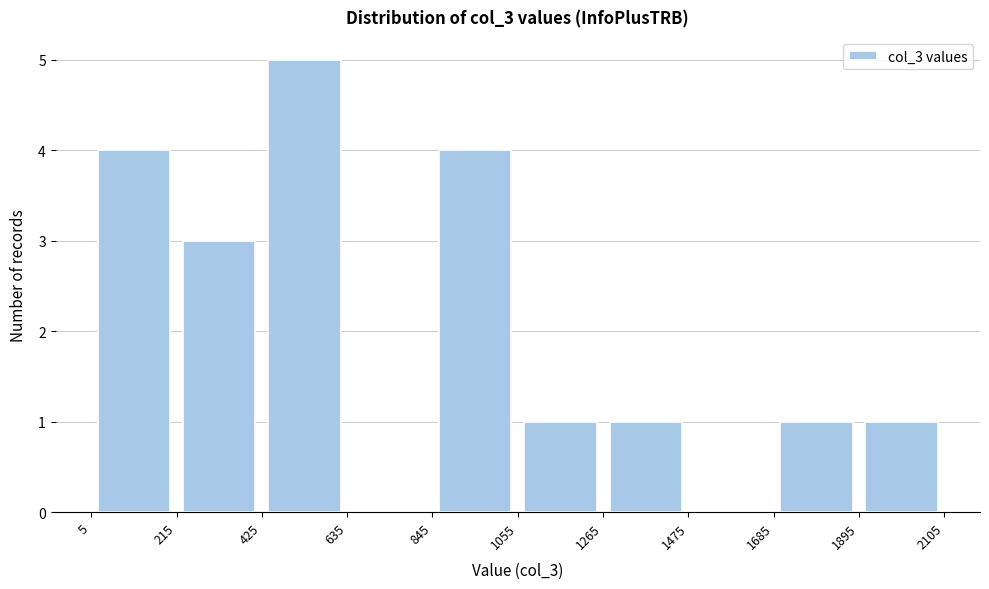

How tall is the bar that spans 1685 to 1895 on the x-axis? The values are not printed on the chart, so give them approximately, as read against the axis.

1